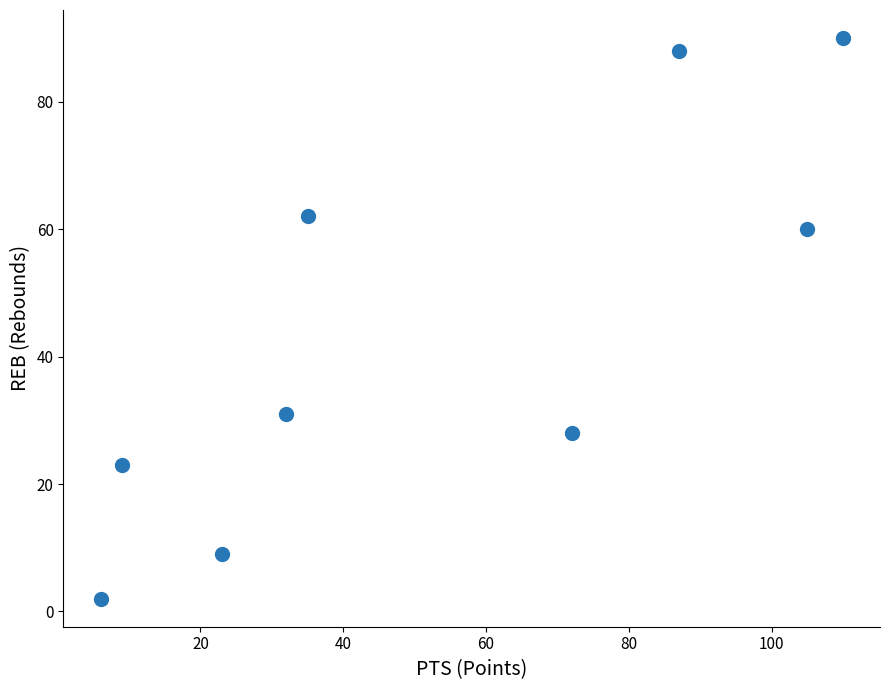

What is the average X value?

53